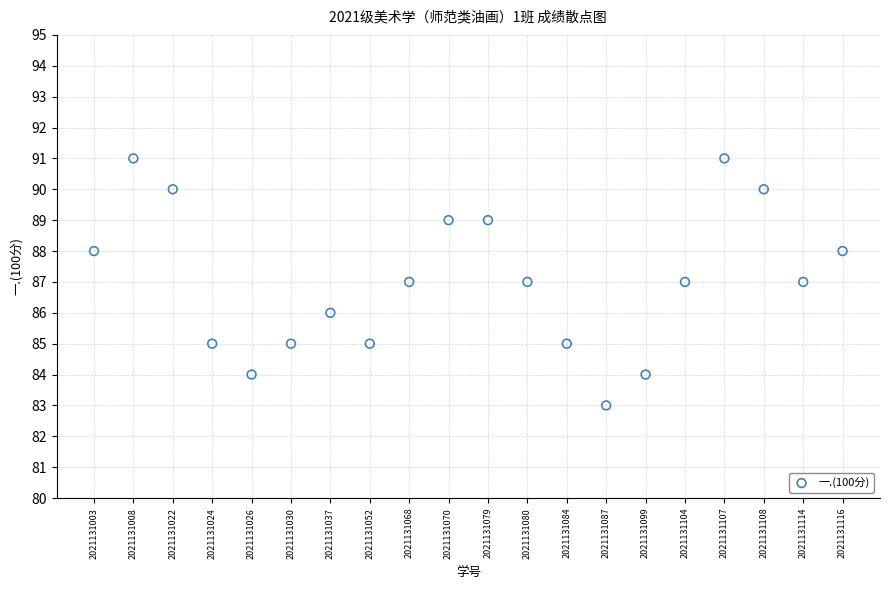

What is the range of Y values (max minus min)?

8